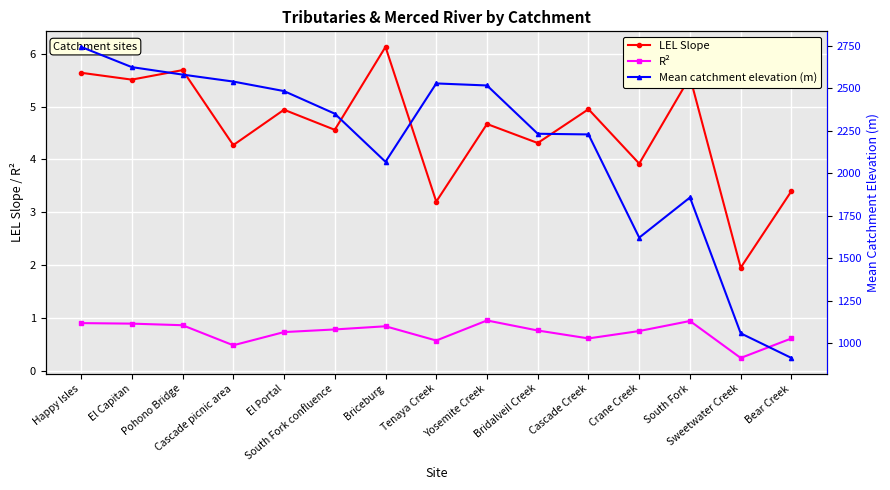

What is the difference between the highest and lowest values at Pohono Bridge?

2579.1